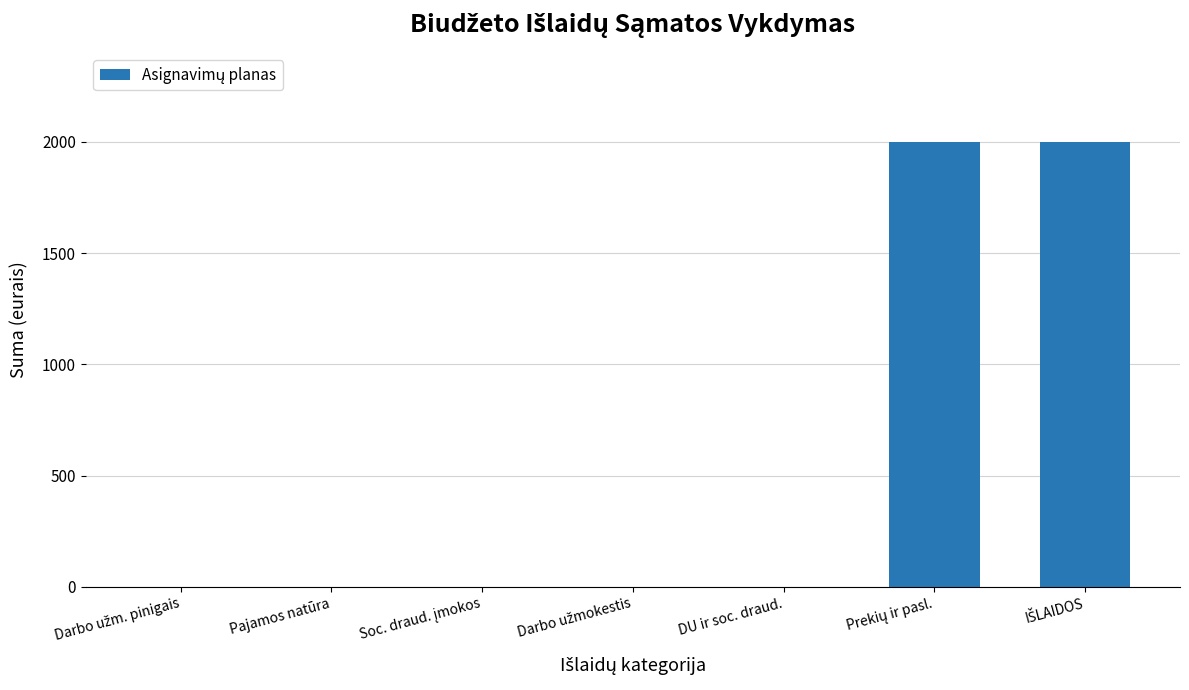

The value at Pajamos natūra is 628. True or false?

False